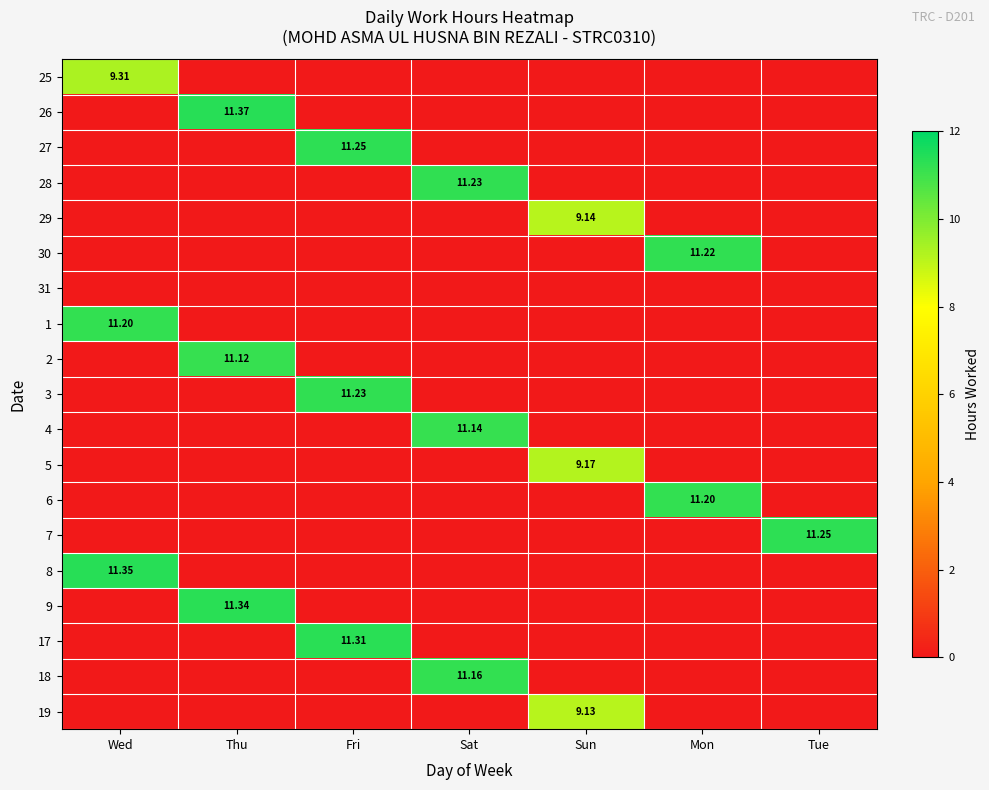

Is the value of 7 at Tue greater than the value of 18 at Sat?

Yes